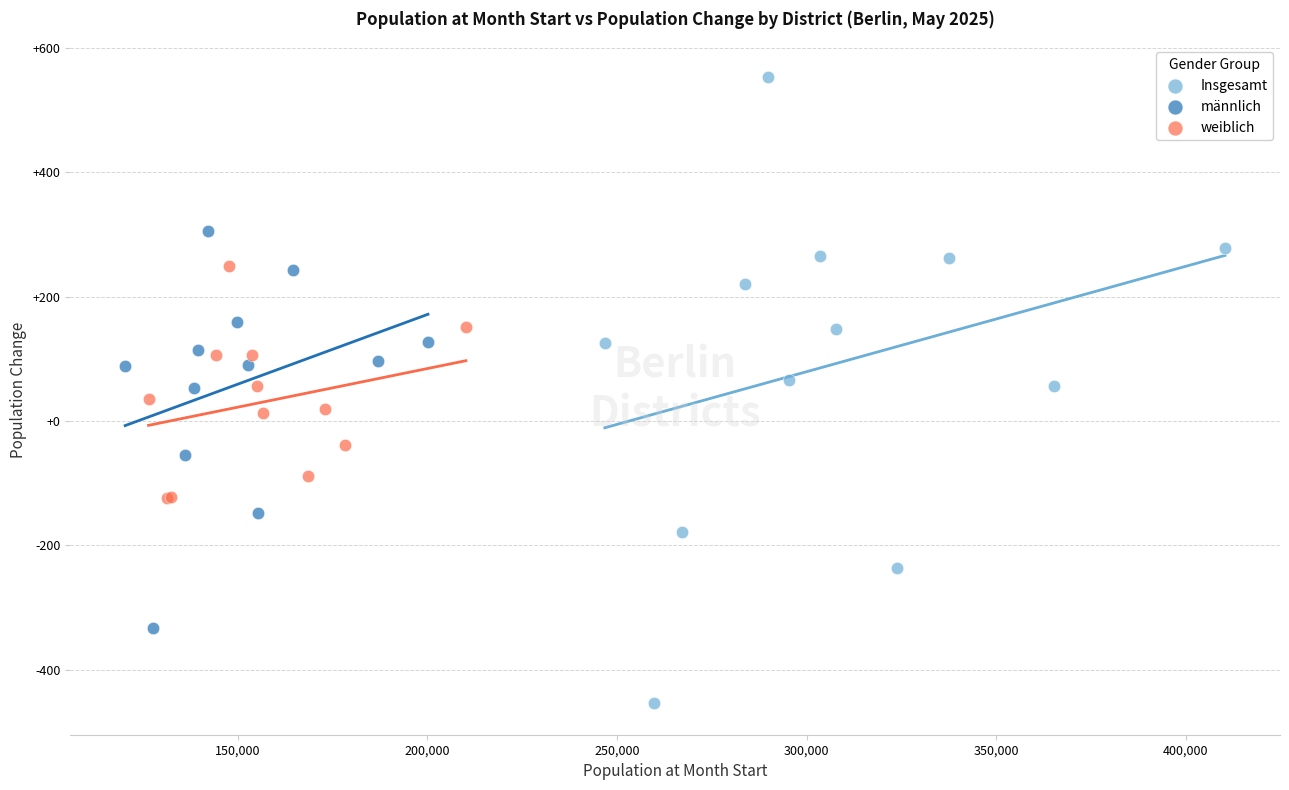

Which series contains the highest Y value?

Insgesamt